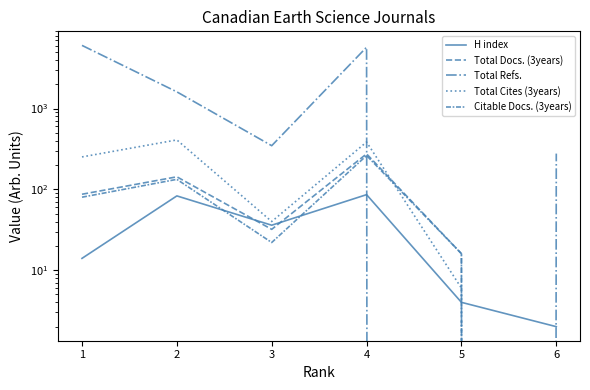

What is the total value across all series at 5?

42